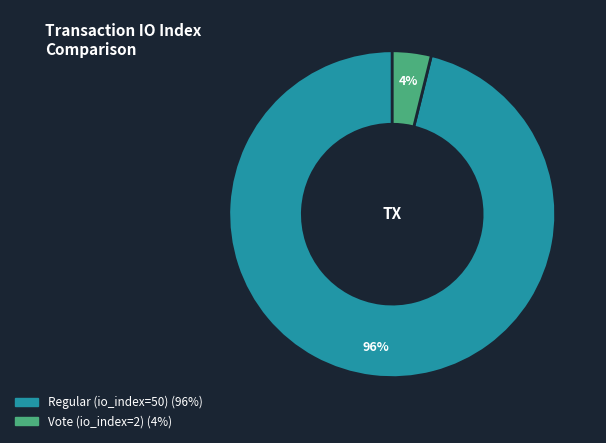

Rank the categories by value from highest to lowest.

Regular (io_index=50), Vote (io_index=2)